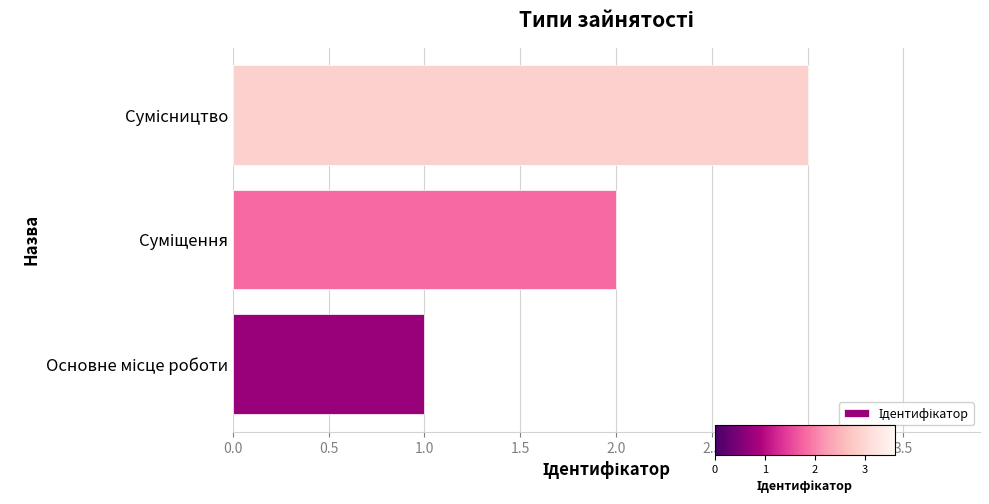

What is the sum of all values?

6